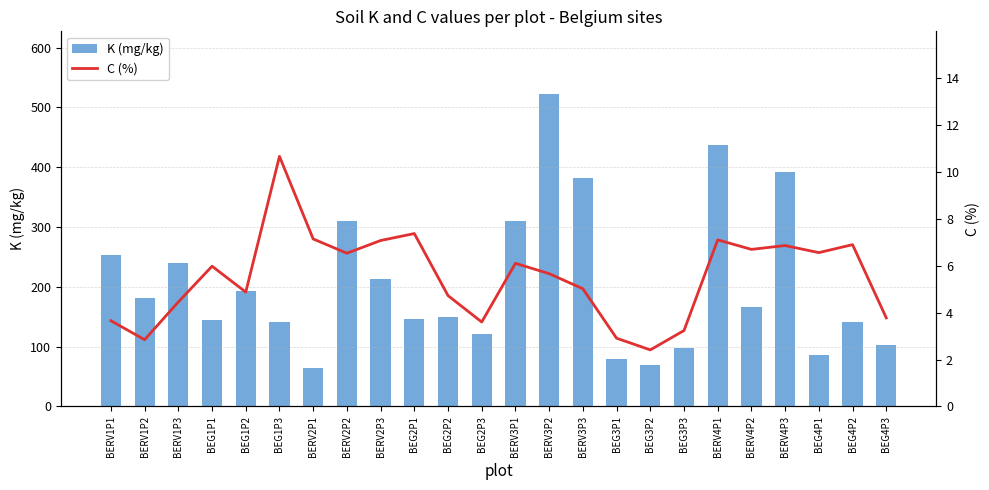

What is the difference between the C (%) values at BEG3P2 and BERV4P2?

4.3